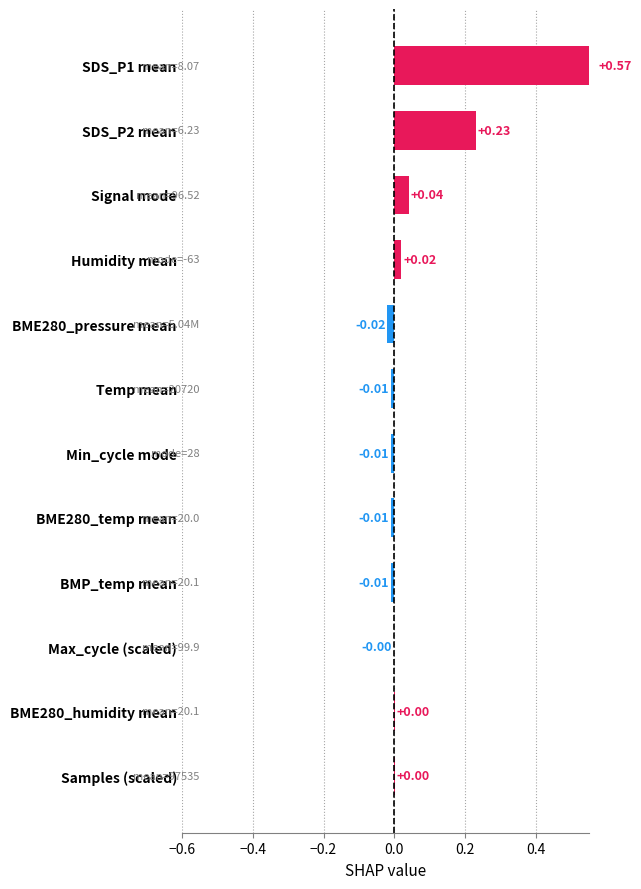

What position from the left is Temp mean?

6